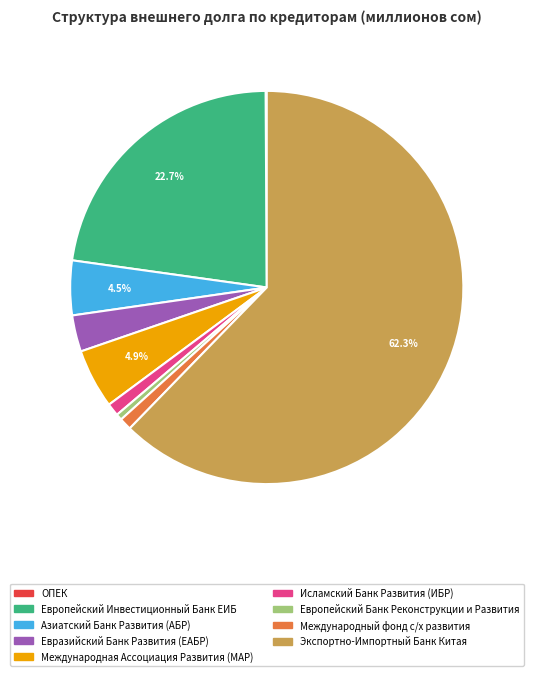

Between Экспортно-Импортный Банк Китая and Евразийский Банк Развития (ЕАБР), which is larger?

Экспортно-Импортный Банк Китая